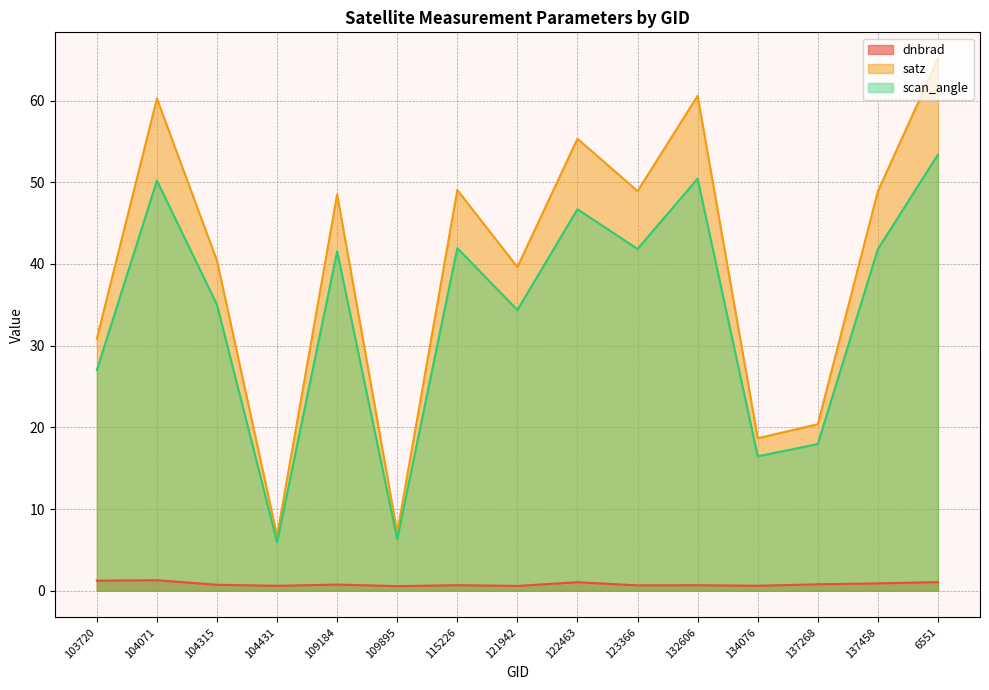

Where does the scan_angle series first go above 41?

104071